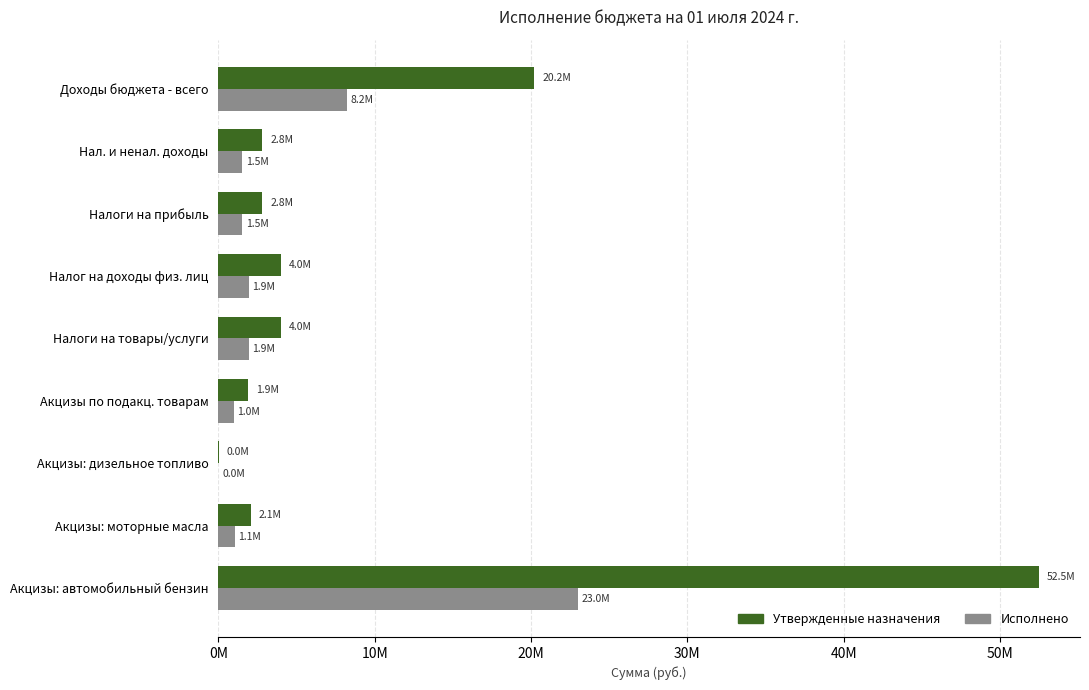

What are all the series names shown in the legend?

Утвержденные назначения, Исполнено